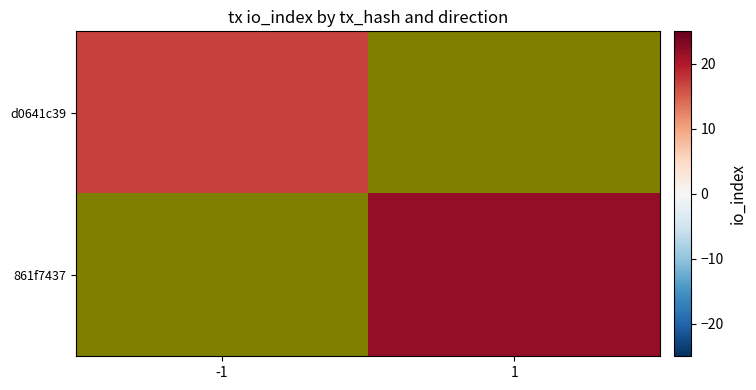

Between -1 and 1, which series saw the biggest shift?

861f7437